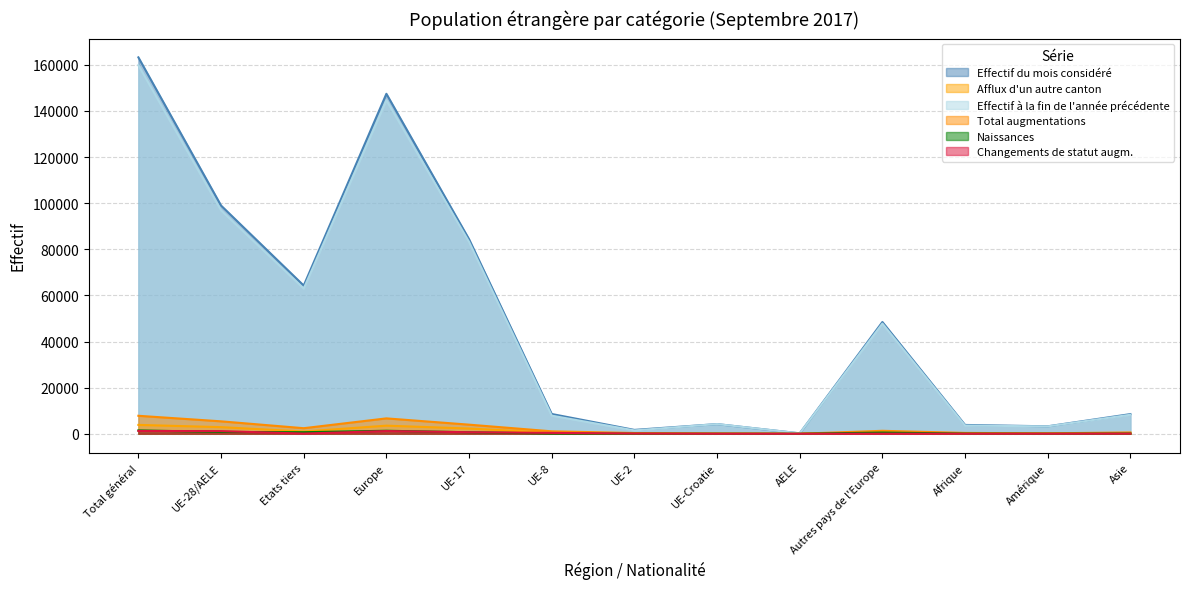

Does the chart have visible grid lines?

Yes